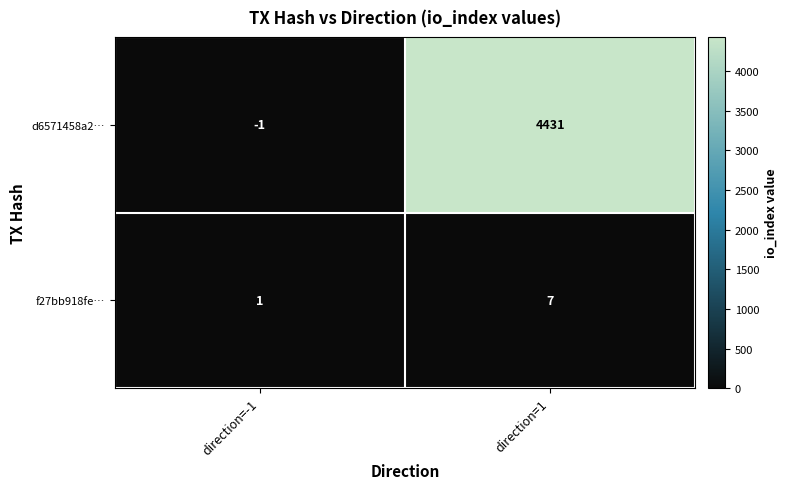

Between direction=-1 and direction=1, which series saw the biggest shift?

d6571458a2…